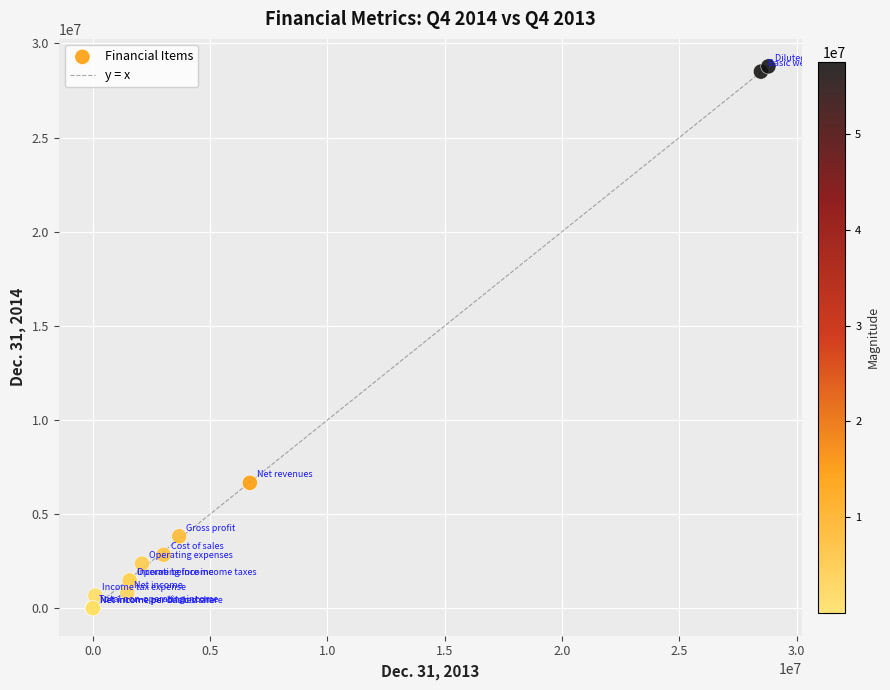

What Y value in the scatter plot is closest to 14389355?

6659206.0